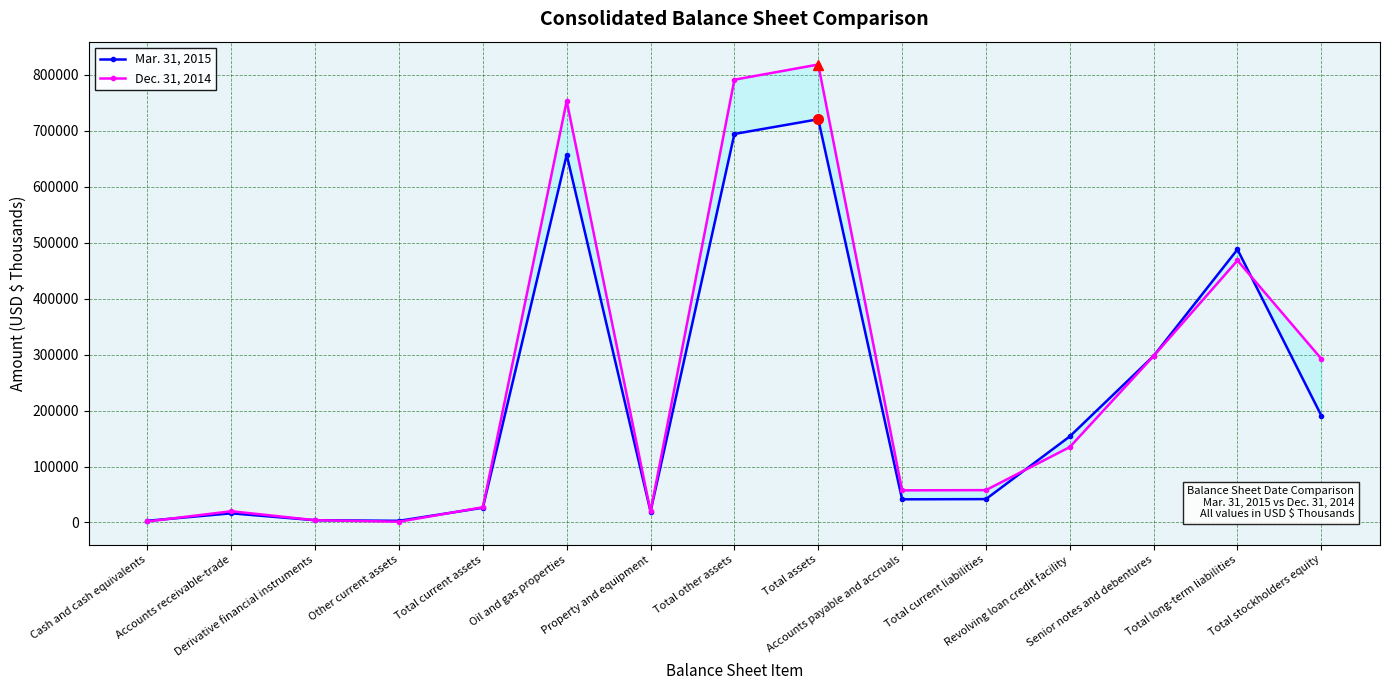

Which series ends up on top after the final intersection of Dec. 31, 2014 and Mar. 31, 2015?

Dec. 31, 2014